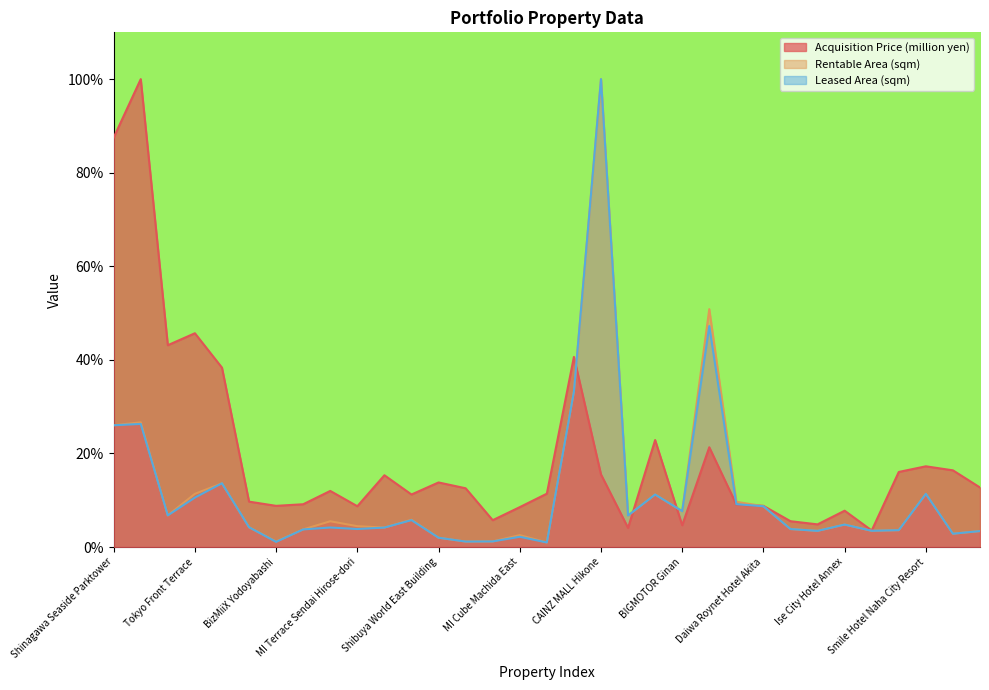

Which has a higher value, Hiroshima Rijo-dori Building or Super Hotel Saitama?

Hiroshima Rijo-dori Building